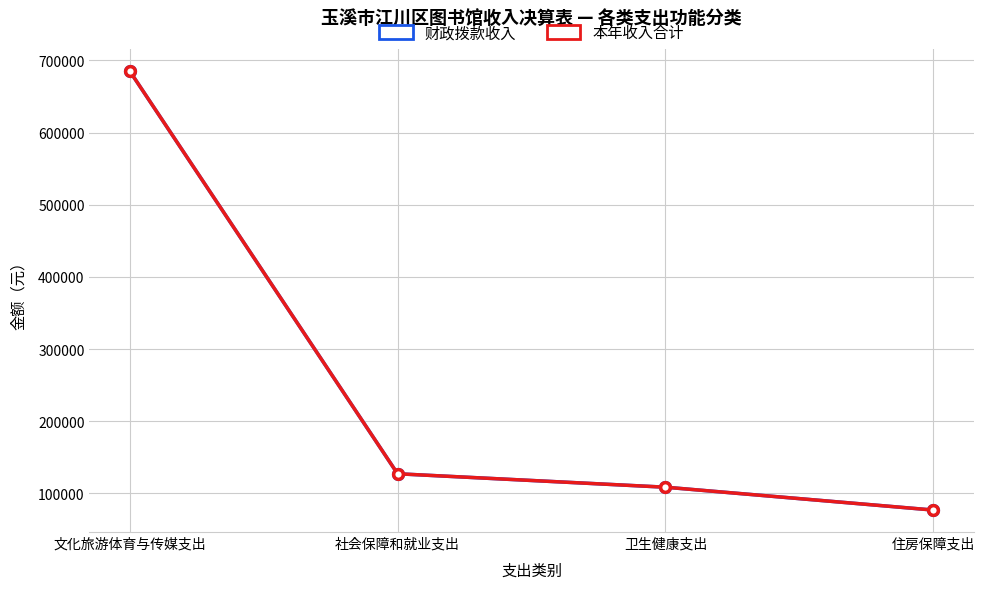

True or false: 财政拨款收入 has a value of 1211699.0 at 文化旅游体育与传媒支出.

False